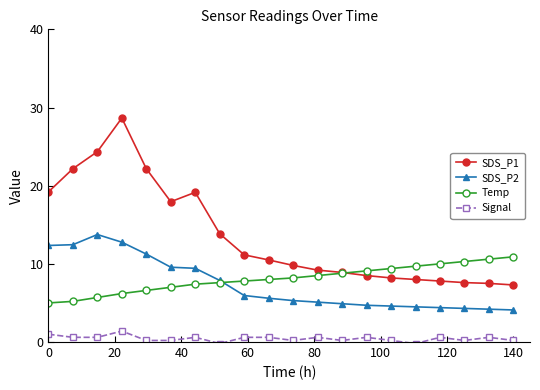

Rank the series by their maximum value, from lowest to highest.

Signal, Temp, SDS_P2, SDS_P1